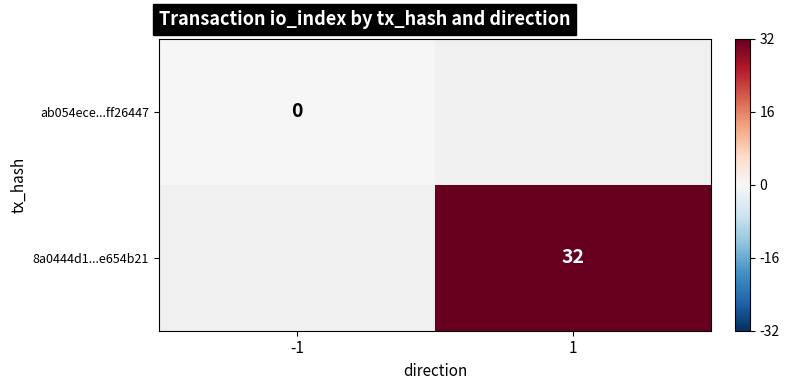

What is the maximum value shown in the chart?

32.0